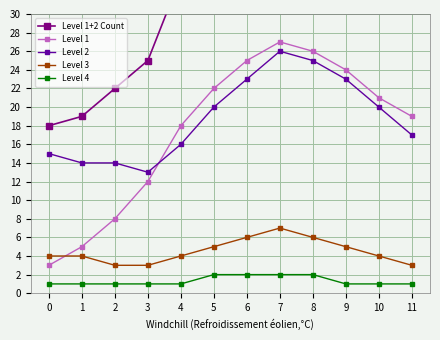

True or false: Level 3 and Level 1+2 Count intersect in this chart.

False